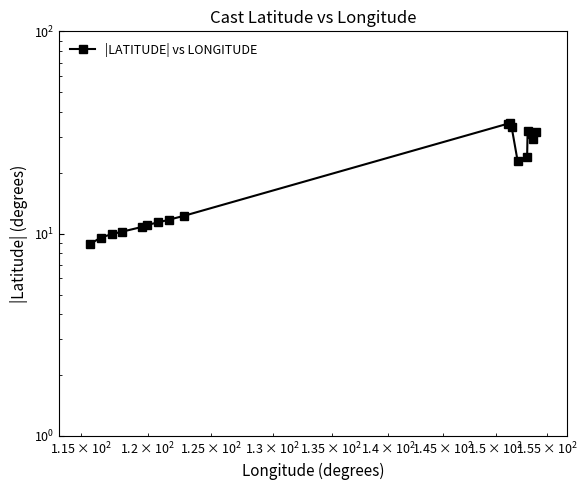

How many points are lower than both their immediate neighbors (excluding endpoints)?

2